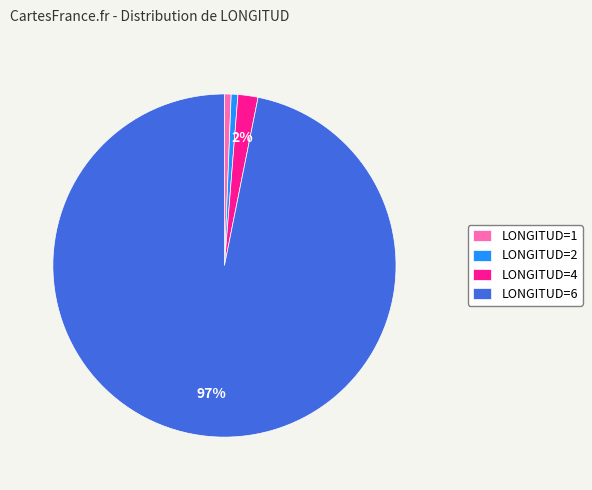

How many slices are in this pie chart?

4